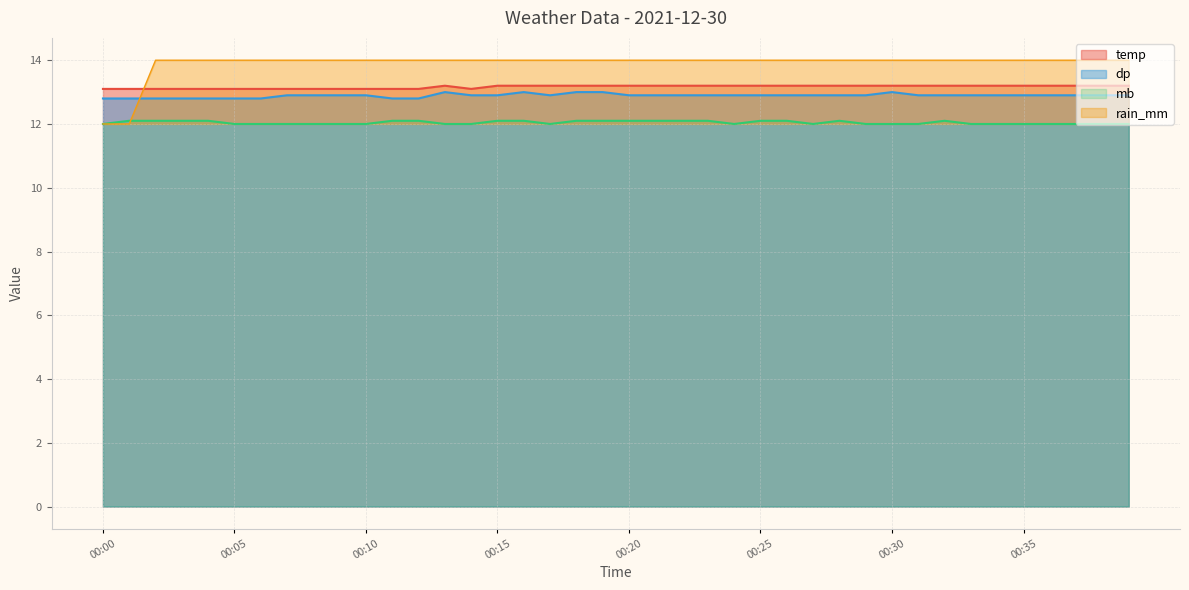

Which label corresponds to the largest value in the chart?

00:13